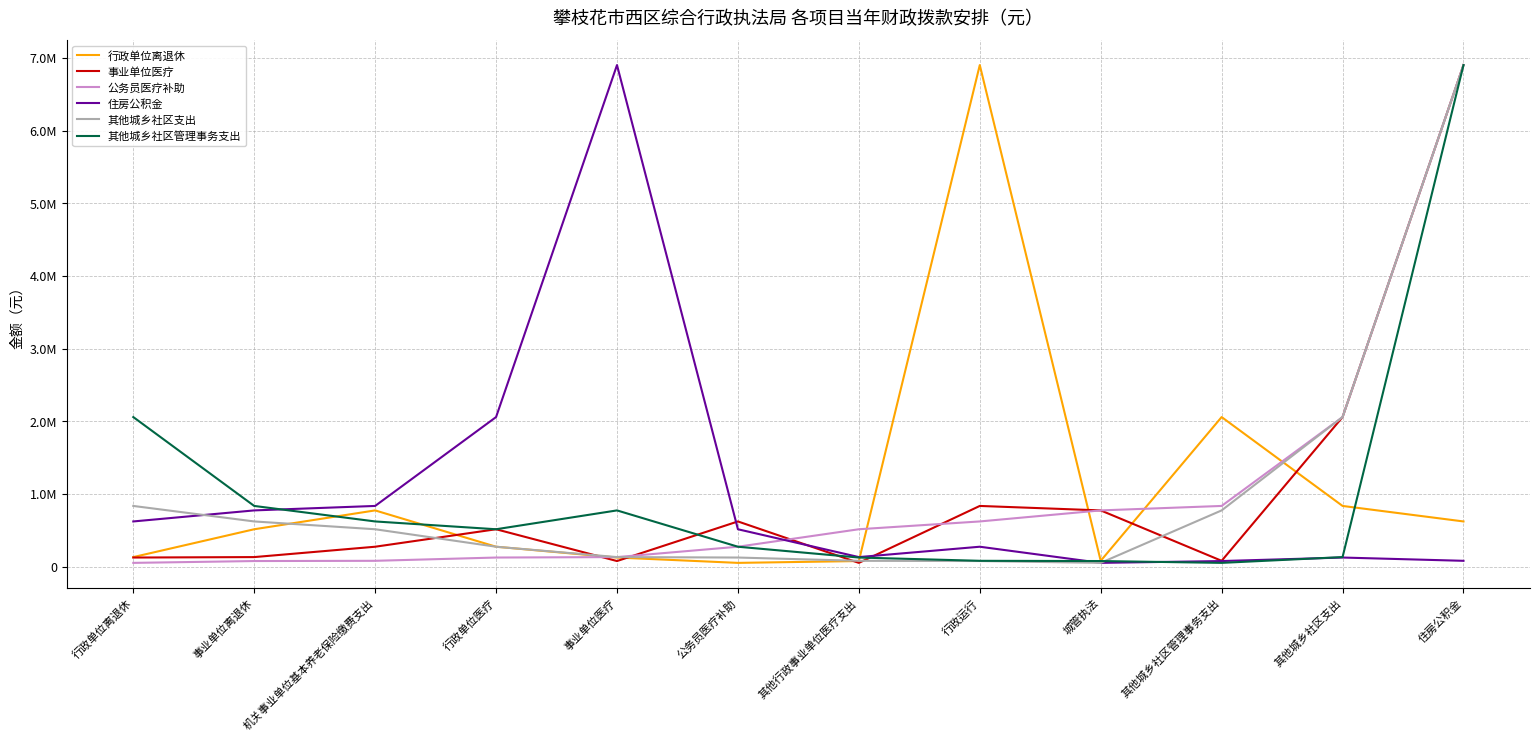

Rank the series by their maximum value, from highest to lowest.

行政单位离退休, 事业单位医疗, 公务员医疗补助, 住房公积金, 其他城乡社区支出, 其他城乡社区管理事务支出